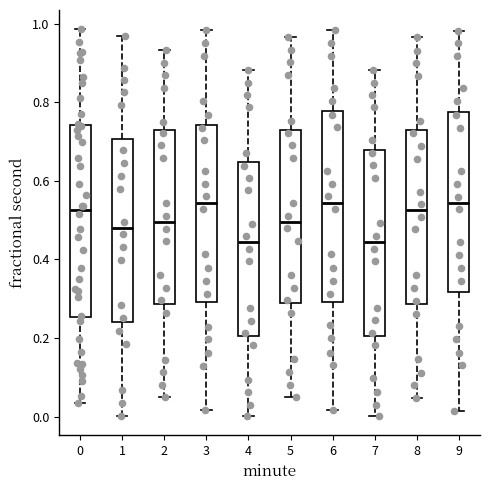

Where is the upper edge of the box at x = 4 on the y-axis? The values are not printed on the chart, so give them approximately, as read against the axis.

0.64